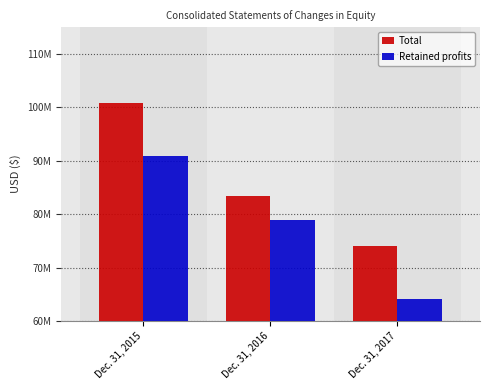

Rank the categories by Total value from lowest to highest.

Dec. 31, 2017, Dec. 31, 2016, Dec. 31, 2015